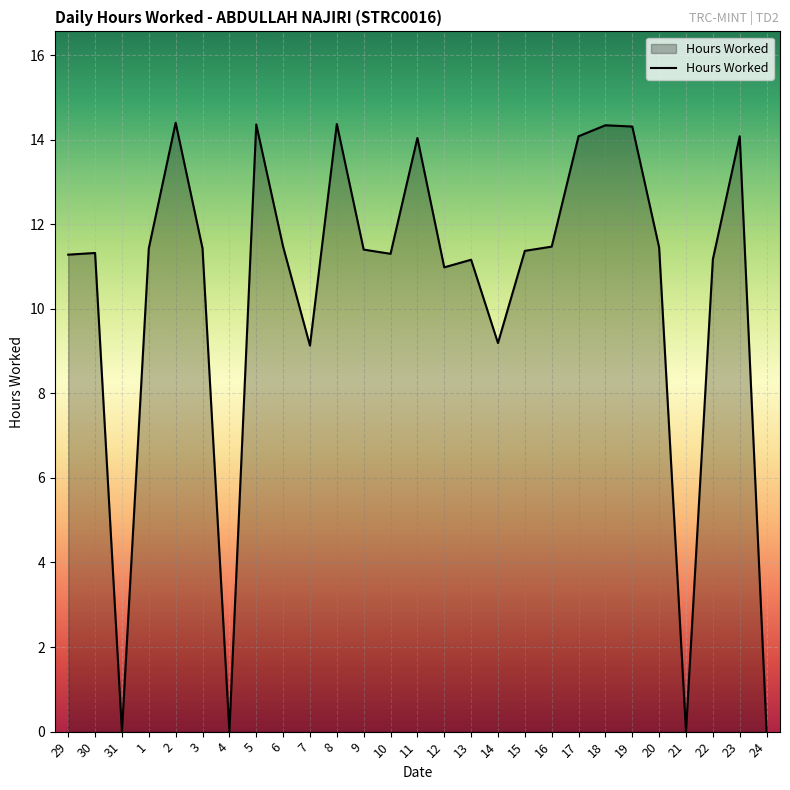

What is the greatest value displayed?

14.4